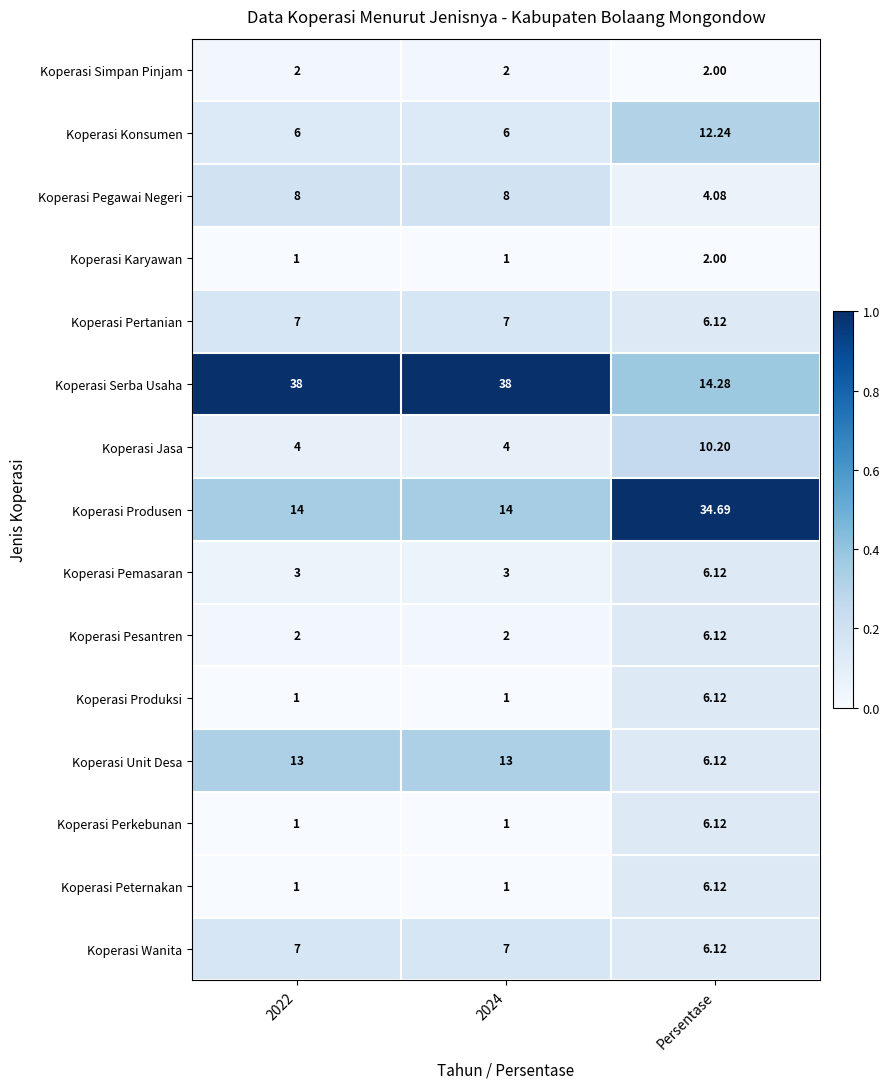

Which series has the largest total across all categories?

Koperasi Serba Usaha